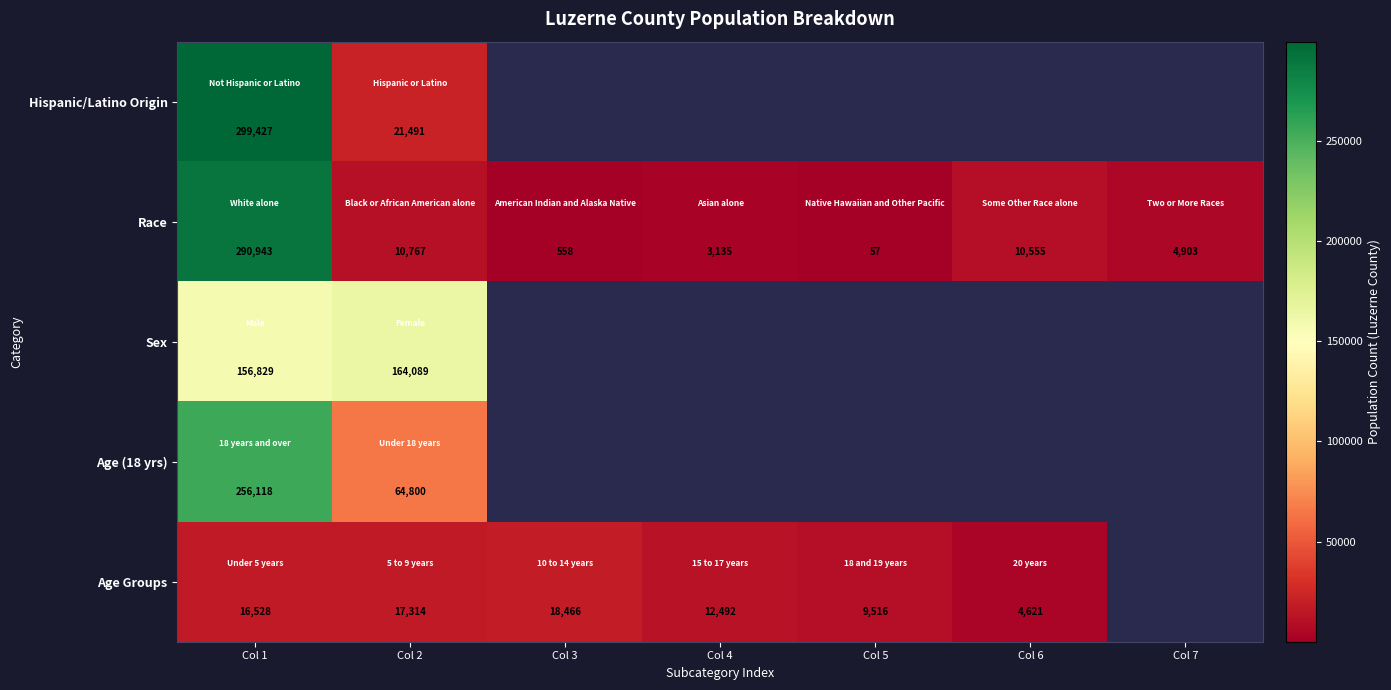

Rank the categories by Race value from highest to lowest.

Col 1, Col 2, Col 6, Col 7, Col 4, Col 3, Col 5